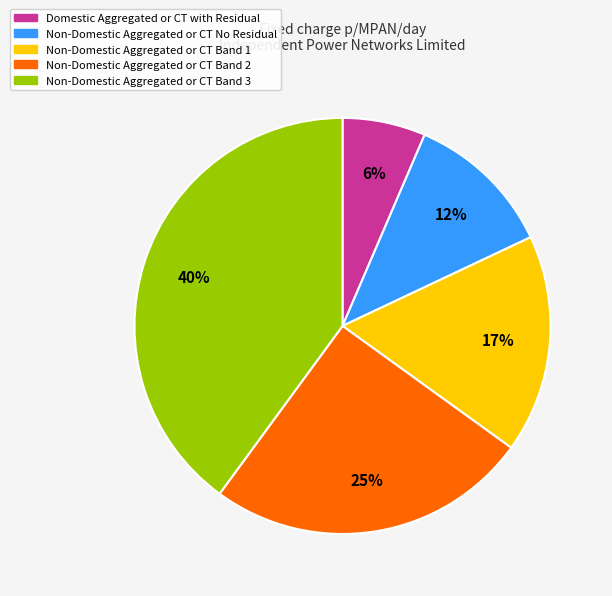

To the nearest percent, what is the average slice percentage?

20%